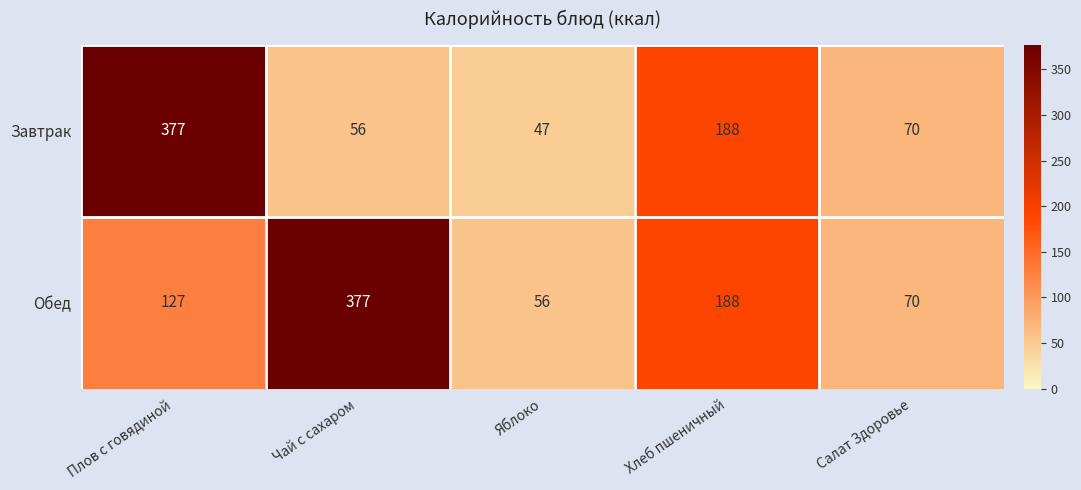

The value of Обед at Хлеб пшеничный is 188. True or false?

True